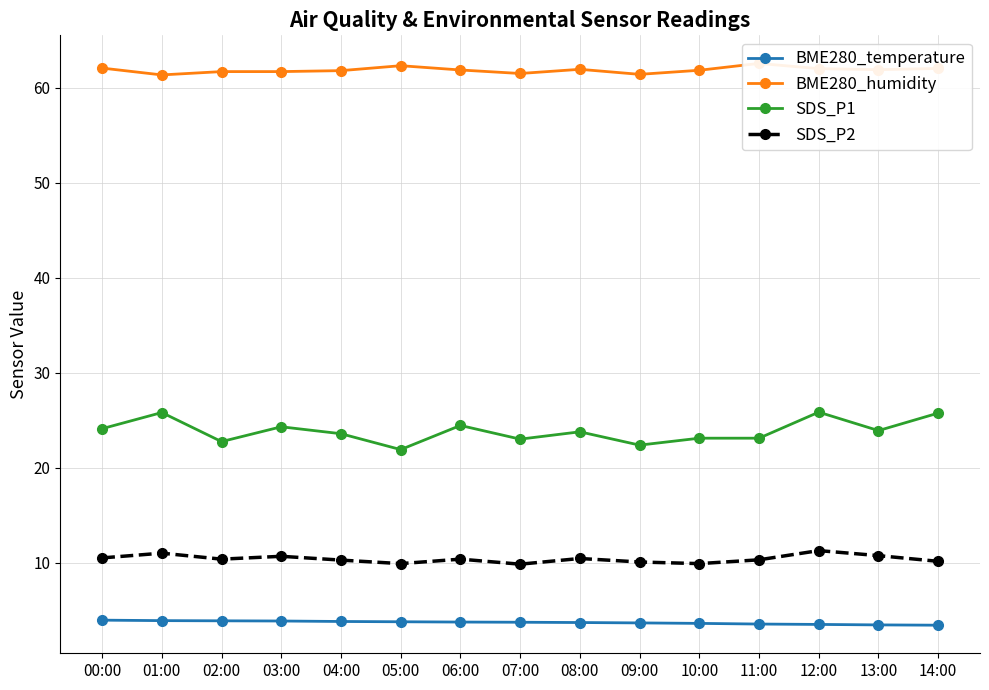

Which series has the widest spread of values?

SDS_P1